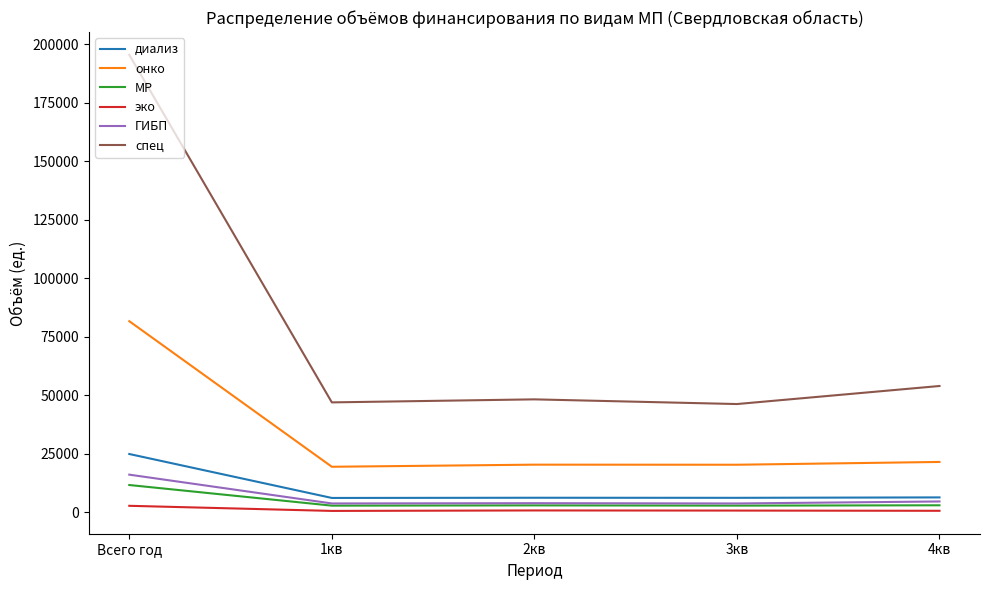

True or false: онко and диализ intersect in this chart.

False